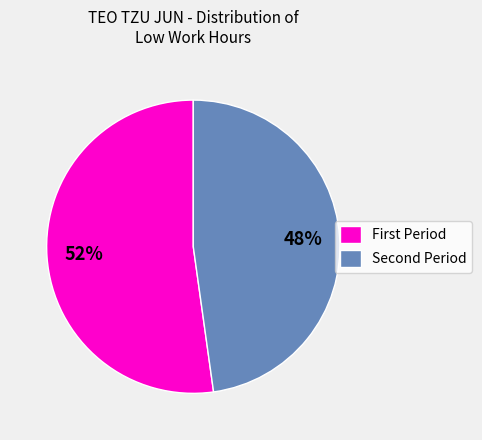

Rank the categories by value from highest to lowest.

First Period, Second Period